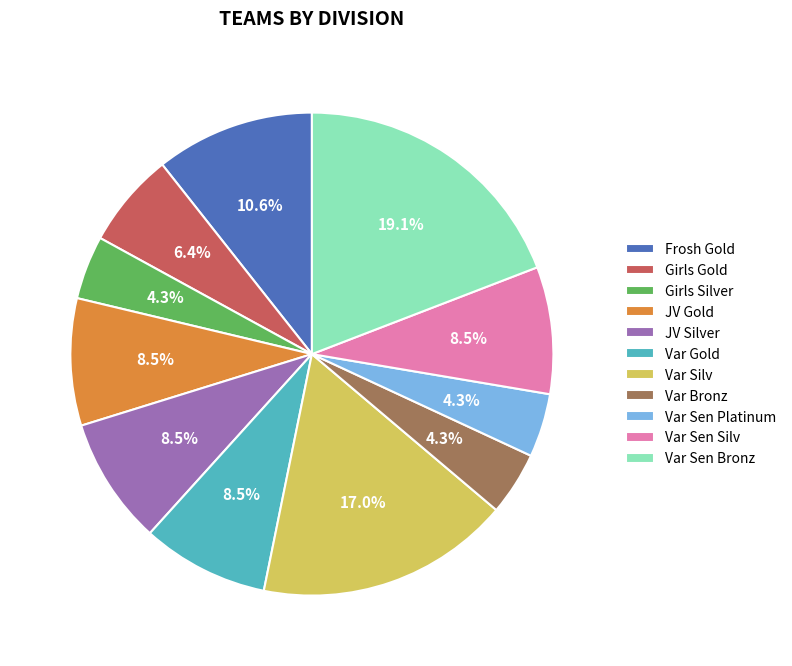

Is there a majority slice in this chart?

No